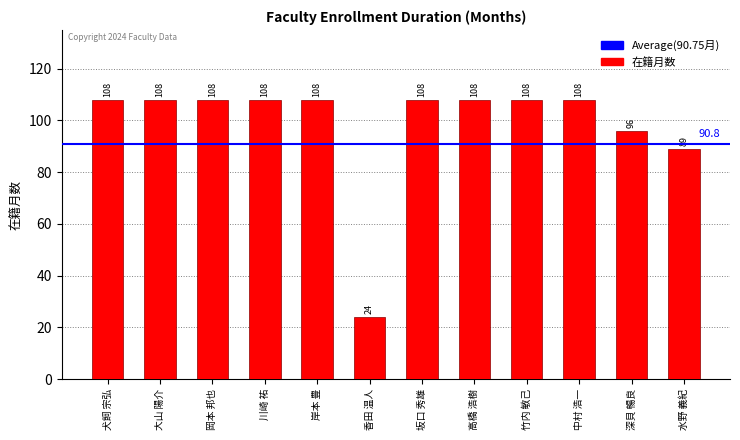

The value at 中村 浩一 is 192. True or false?

False